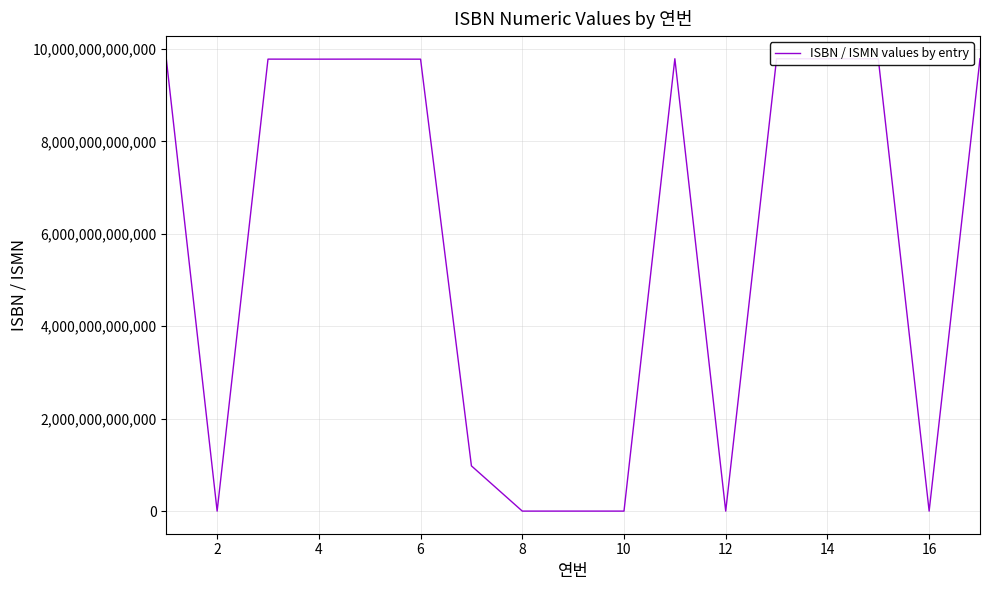

Between 16 and 13, which is larger?

13